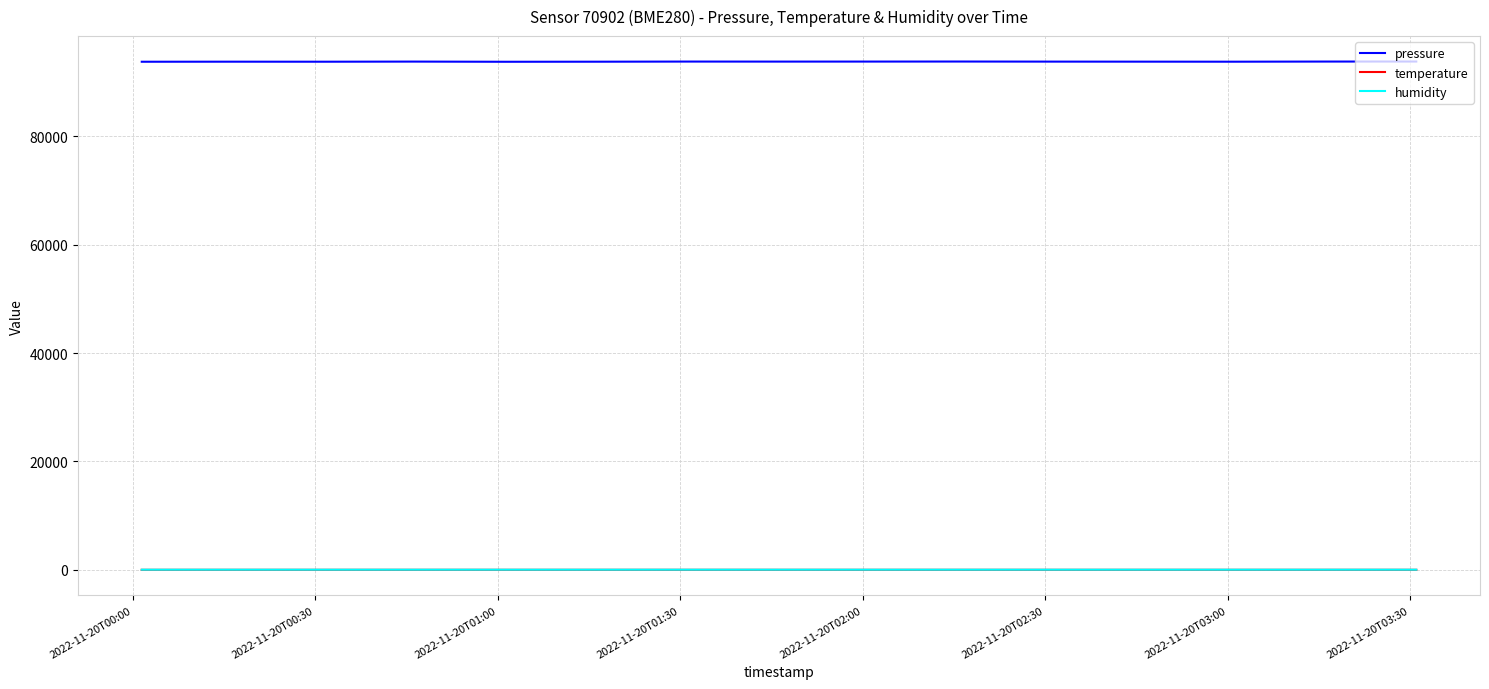

True or false: humidity and pressure intersect in this chart.

False